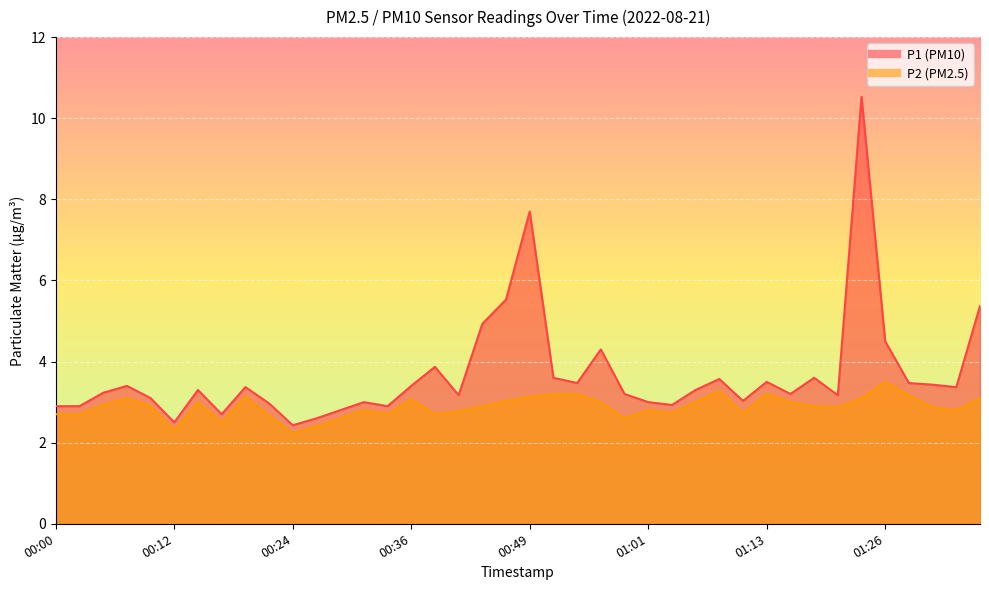

What is the difference between the P1 values at 01:03 and 01:26?

1.6